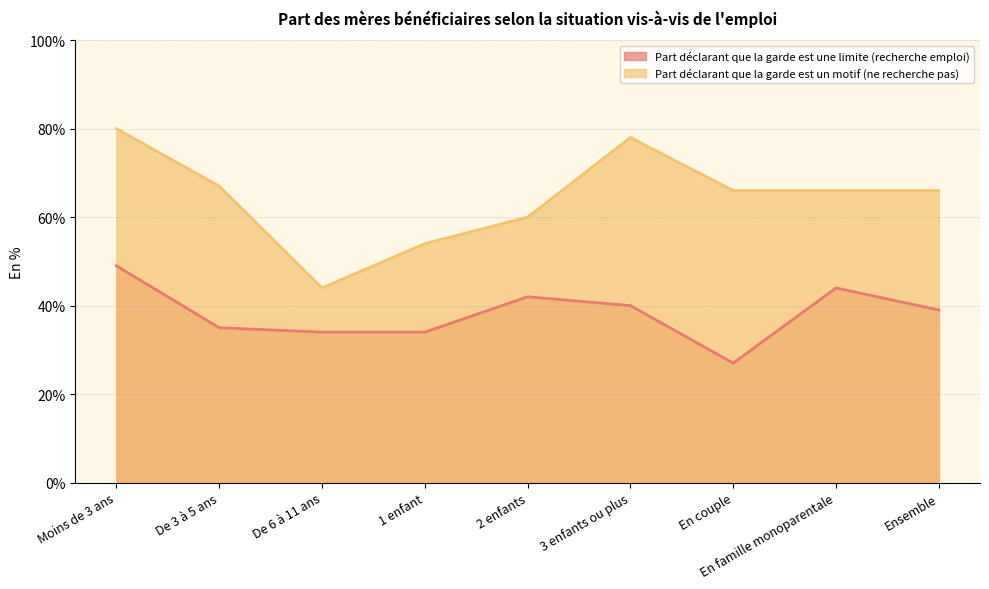

Reading right to left, what are all the values shown in this chart?

Part déclarant que la garde est une limite (recherche emploi): 39	44	27	40	42	34	34	35	49
Part déclarant que la garde est un motif (ne recherche pas): 66	66	66	78	60	54	44	67	80